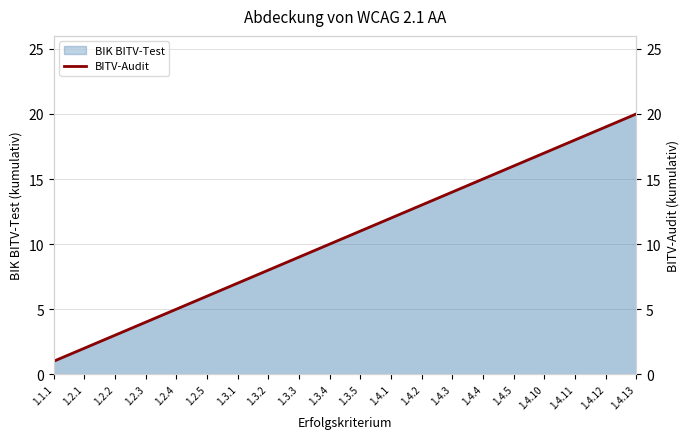

Which has a higher value, 1.1.1 or 1.2.3?

1.2.3